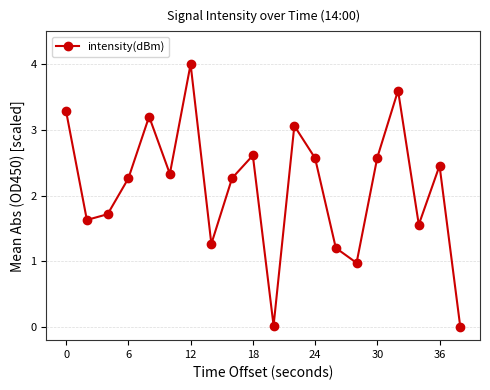

How many values are above zero?

19